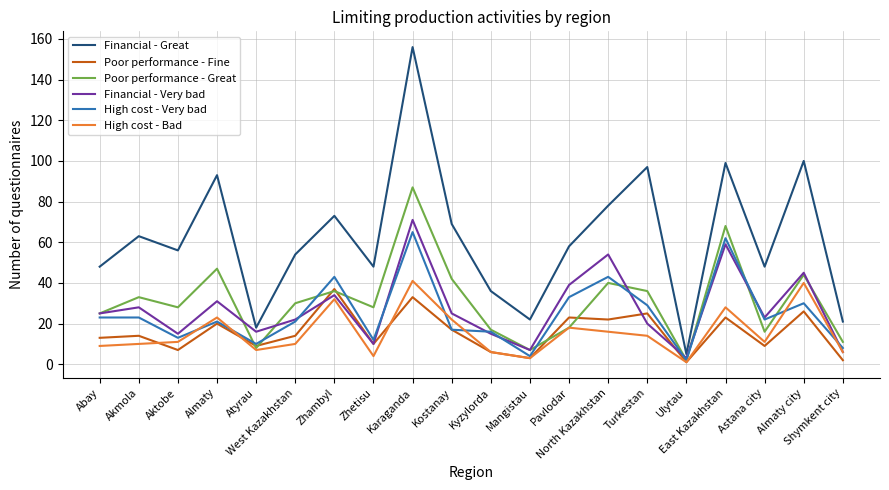

True or false: High cost - Very bad has more than 2 interior local peaks.

True